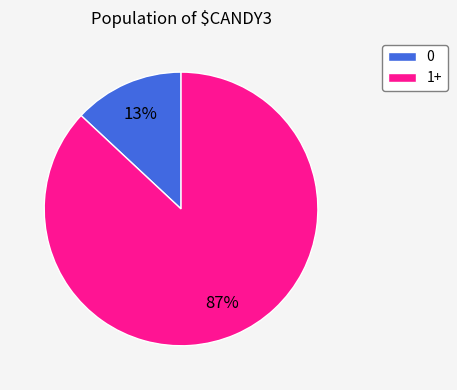

Do 1+ and 0 together represent more than half of the pie?

Yes